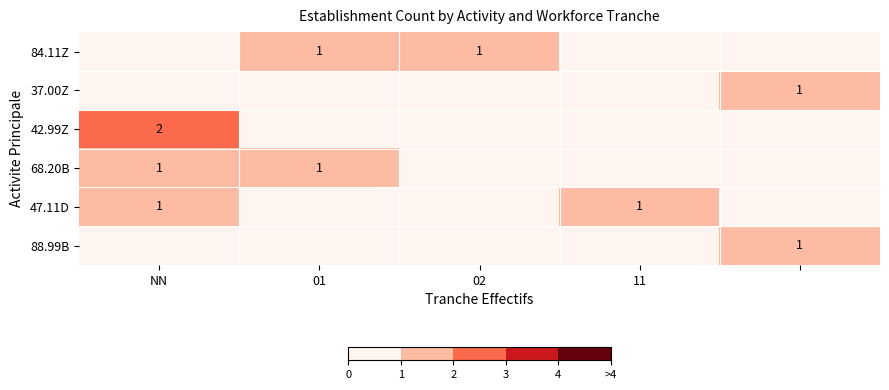

Count the 68.20B values in the range 0 to 1.

5